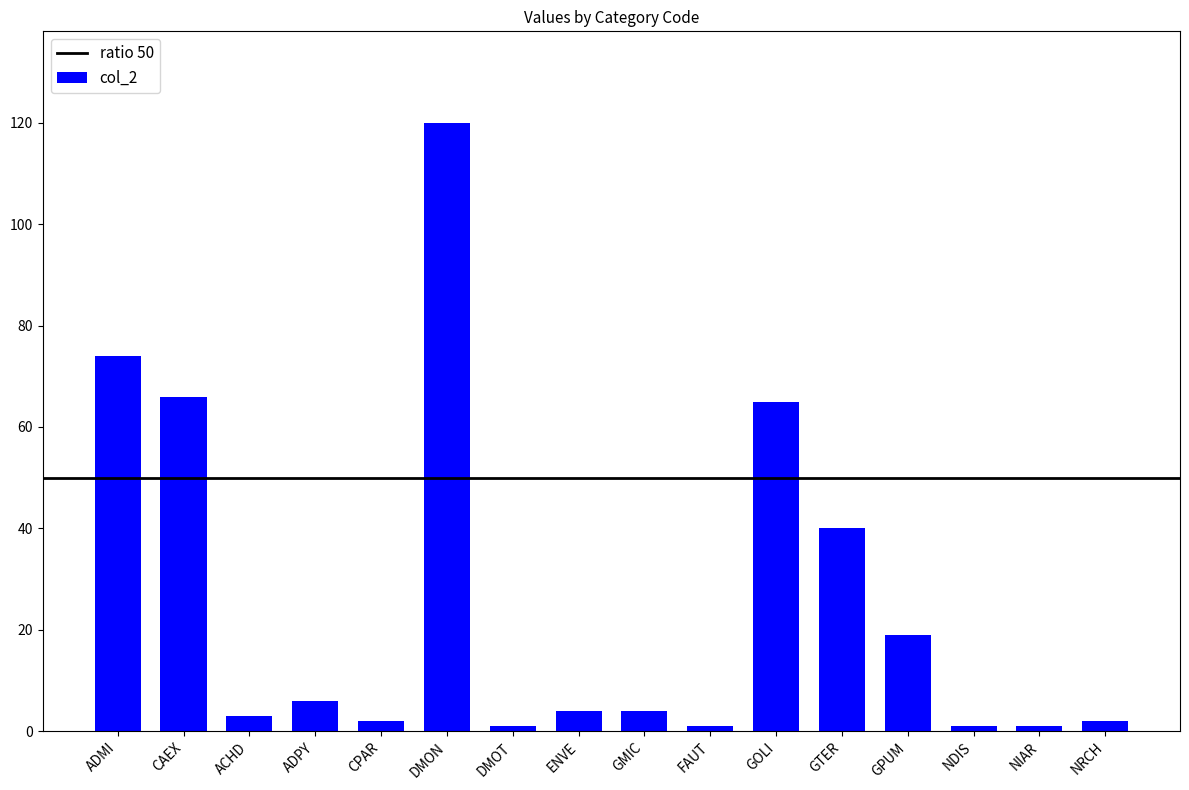

Reading left to right, list all the values displayed in this chart.

74	66	3	6	2	120	1	4	4	1	65	40	19	1	1	2